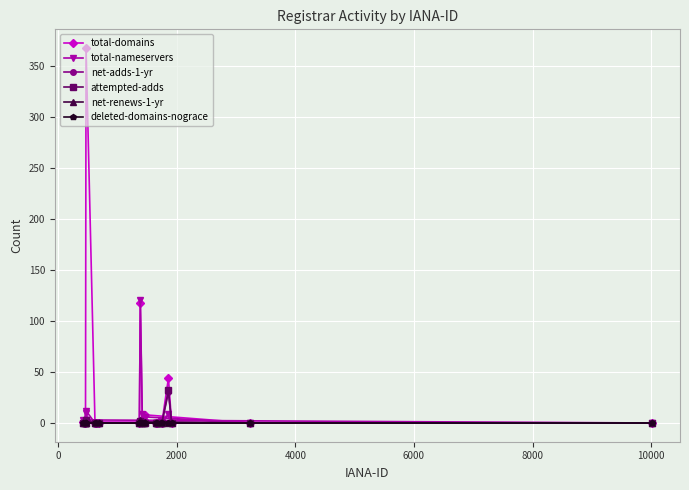

What are all the series names shown in the legend?

total-domains, total-nameservers, net-adds-1-yr, attempted-adds, net-renews-1-yr, deleted-domains-nograce